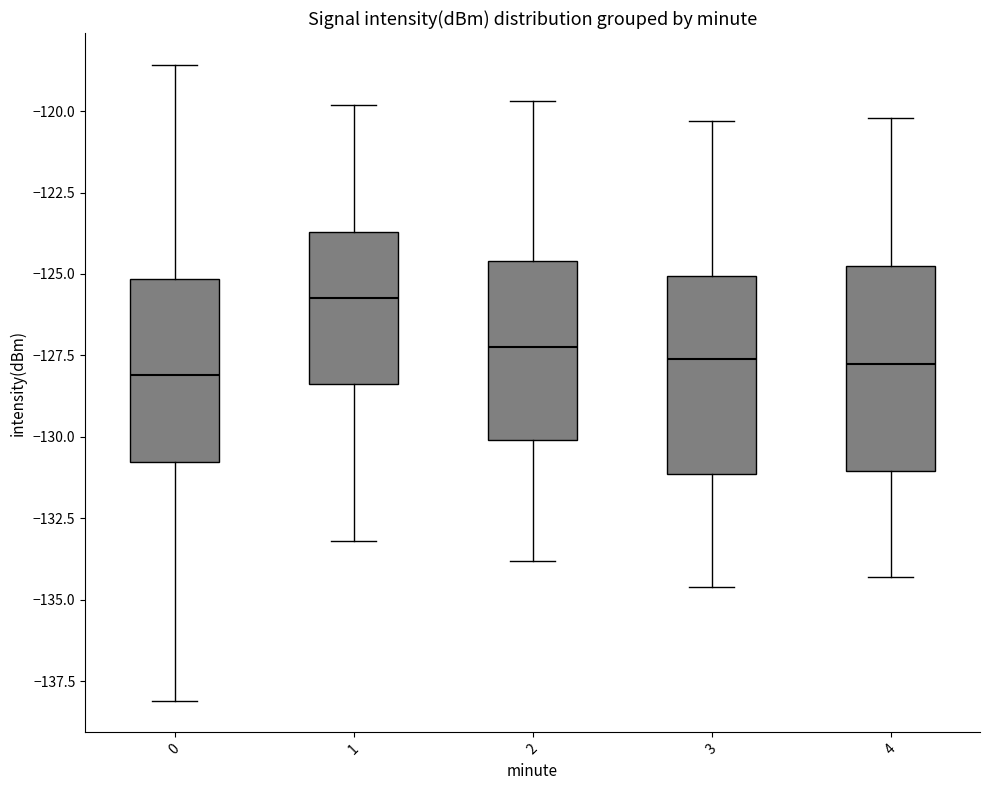

Where does the upper whisker of the box at x = 3 end on the y-axis? The values are not printed on the chart, so give them approximately, as read against the axis.

-120.5